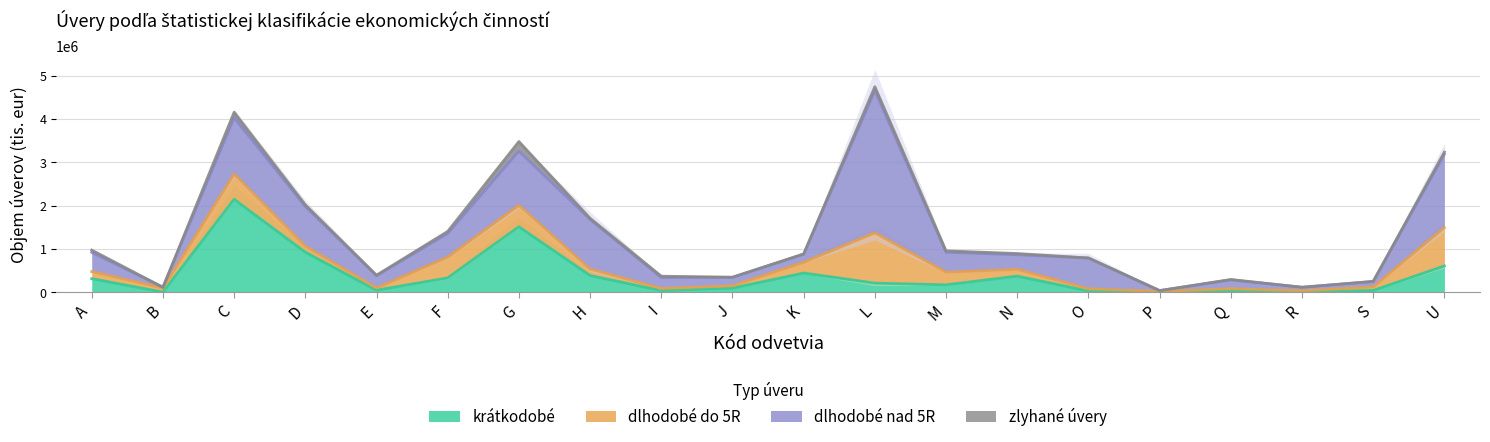

Reading left to right, transcribe all the data shown in this chart.

krátkodobé: 313498	2994	2144815	923453	47286	330832	1510861	385297	39323	95124	441903	210228	171024	370817	30295	3016	33153	9311	41300	605612
dlhodobé do 5R: 161693	93878	582073	138816	51774	476831	494278	148056	48814	54267	247916	1160268	290795	157900	49954	16051	47474	23040	79896	885854
dlhodobé nad 5R: 443854	17245	1300610	919384	281650	549105	1252312	1147916	251942	193835	189733	3281508	461949	336419	709771	18781	205417	81958	125989	1694944
zlyhané úvery: 53883	288	127874	36036	12341	47816	221342	26154	30578	4342	3055	92607	31160	28421	281	423	7711	1809	3915	48561